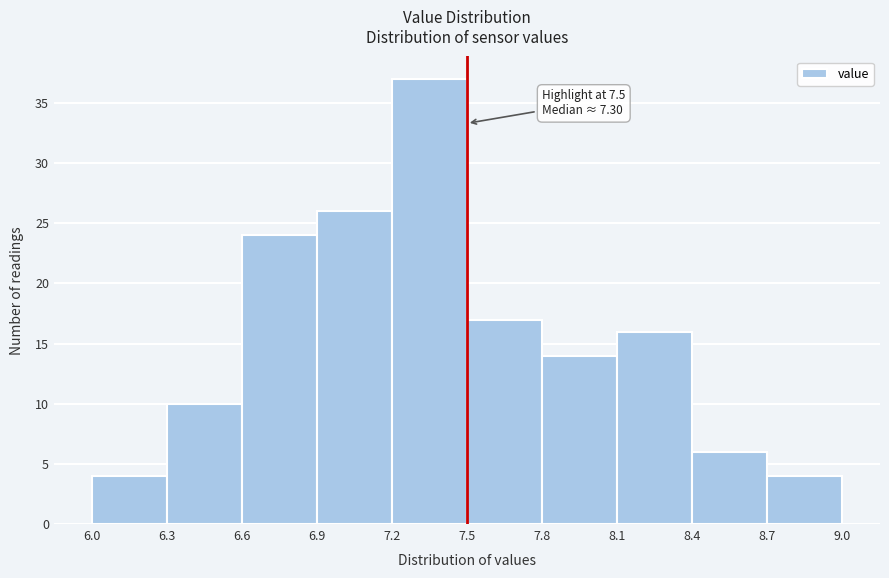

Over which range of the x-axis is the bar tallest?

7.2 to 7.5